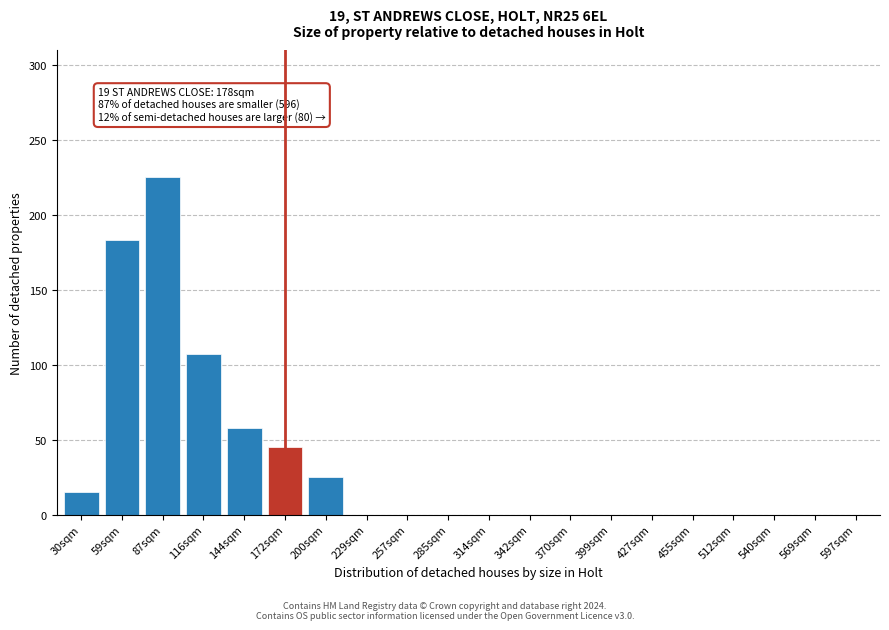

Reading left to right, transcribe all the data shown in this chart.

30sqm=15	59sqm=183	87sqm=225	116sqm=107	144sqm=58	172sqm=45	200sqm=25	229sqm=0	257sqm=0	285sqm=0	314sqm=0	342sqm=0	370sqm=0	399sqm=0	427sqm=0	455sqm=0	512sqm=0	540sqm=0	569sqm=0	597sqm=0